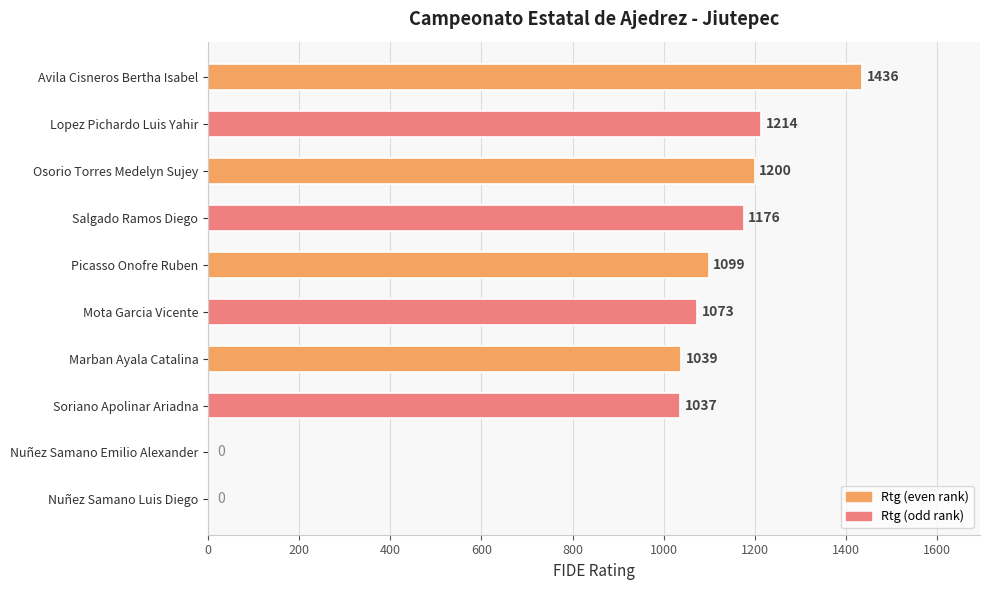

How many data points does each series have?

10